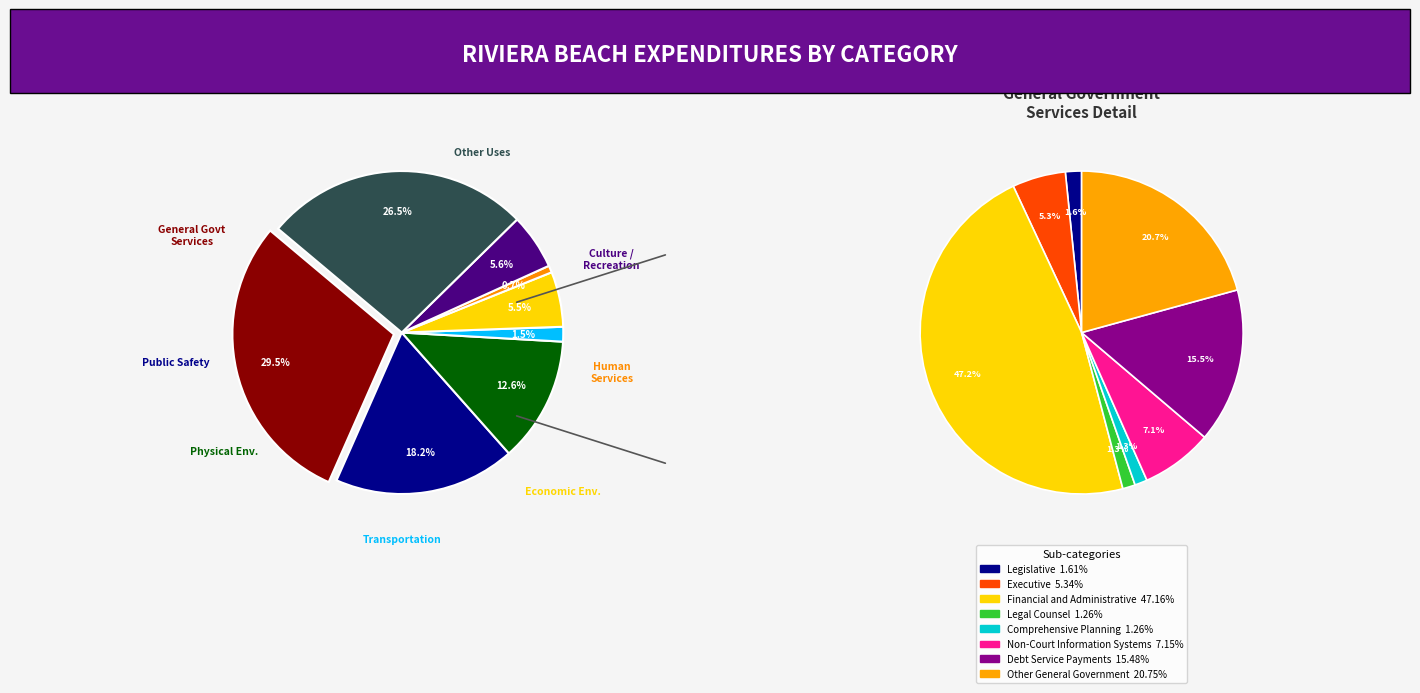

What percentage is the General Government Services slice, to the nearest percent?

29%